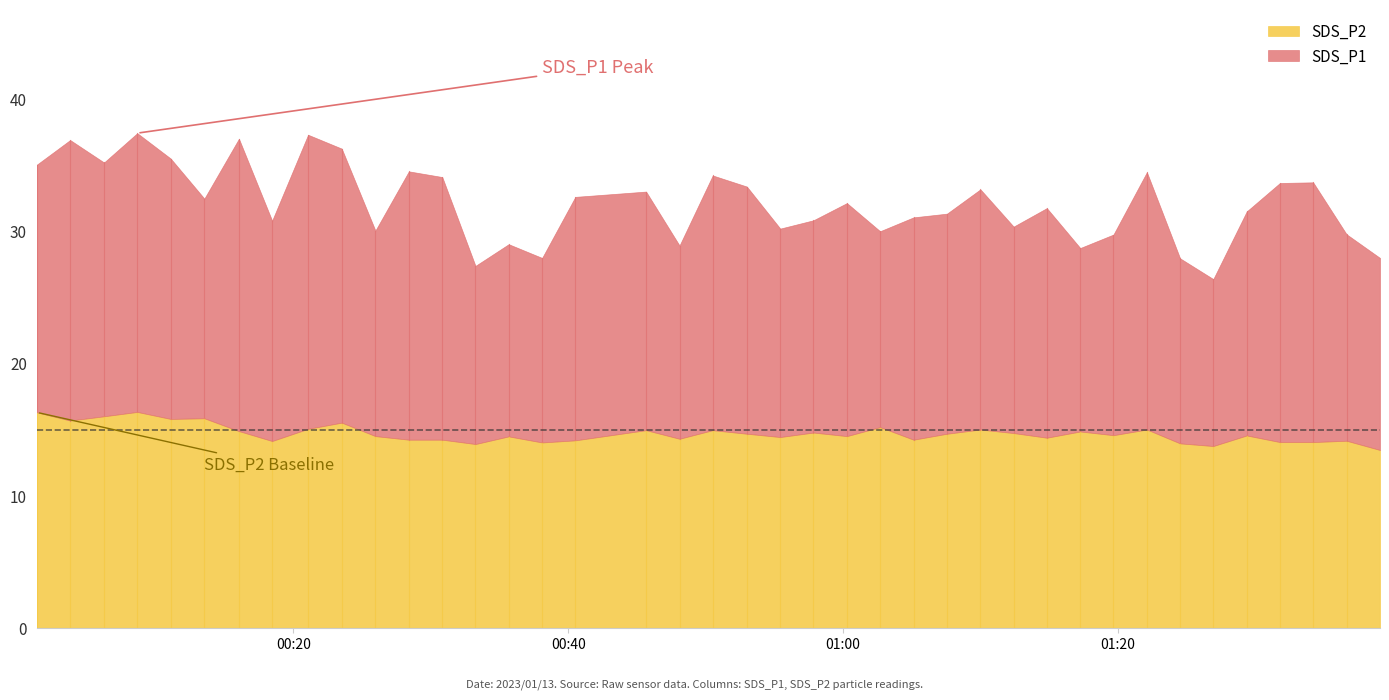

Is it true that SDS_P2 equals 13.9 at 33?

True